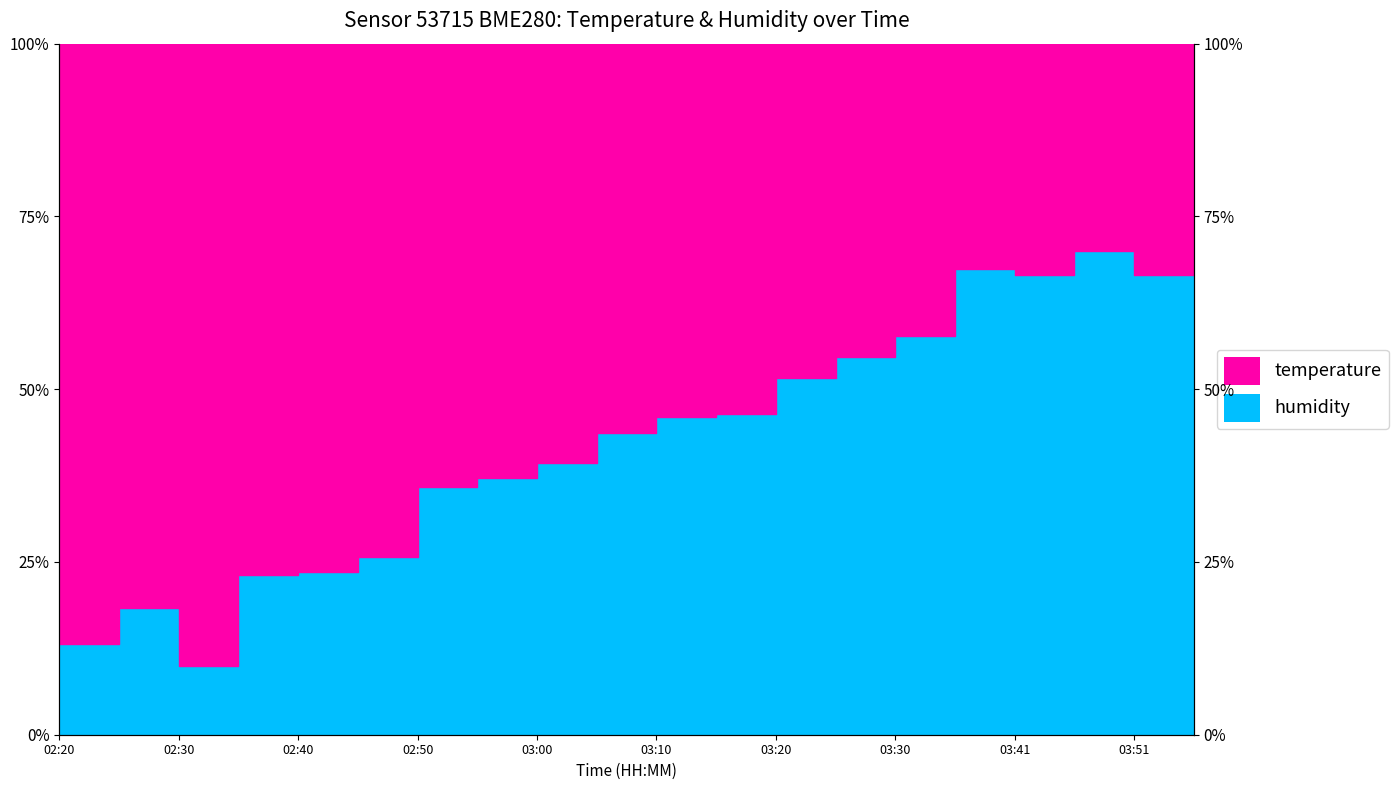

What is the label of the 17th point from the right?

02:35